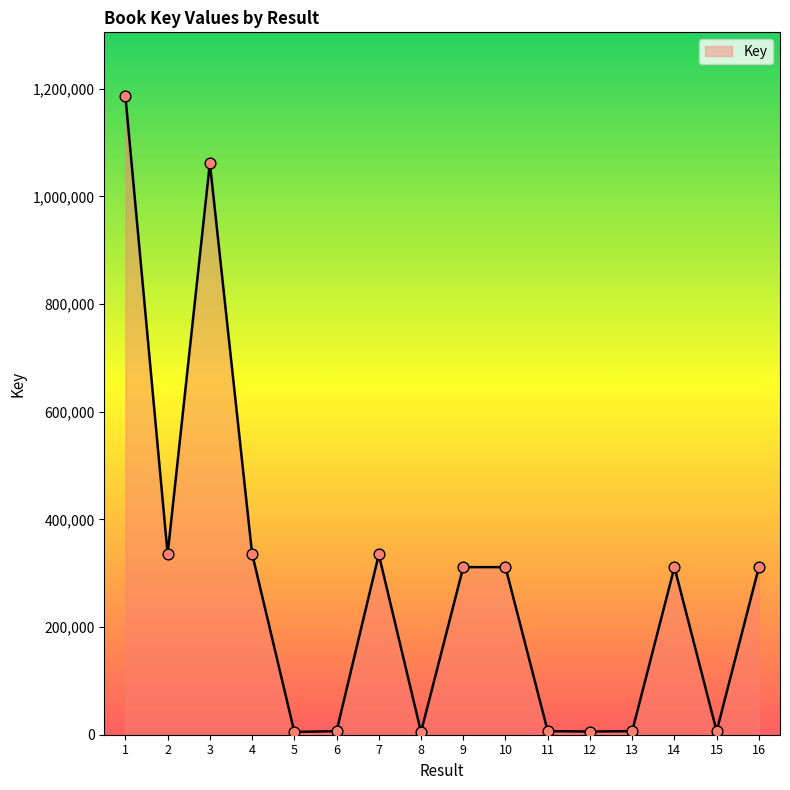

What is the ratio of the value at 15 to the value at 6?

1.0